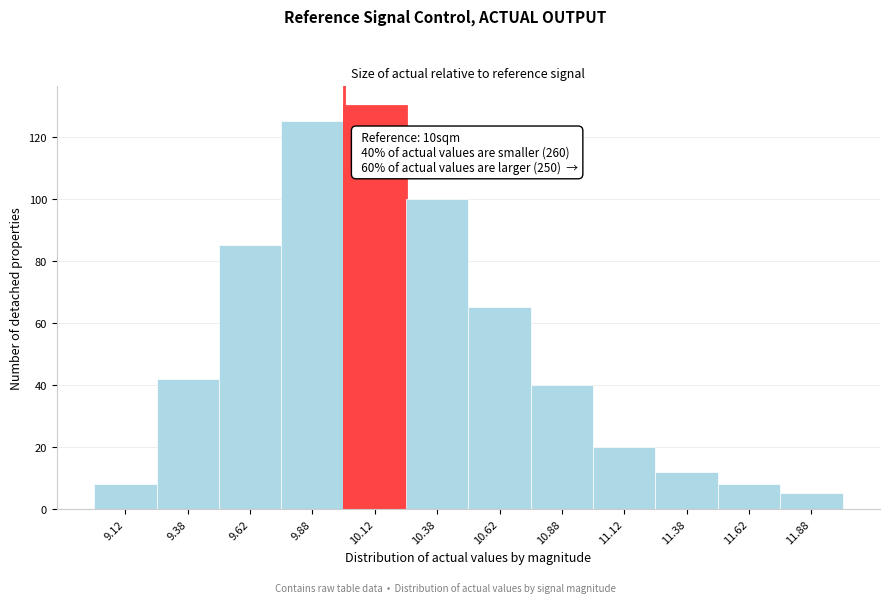

Over which range of the x-axis is the bar tallest?

10.00 to 10.25